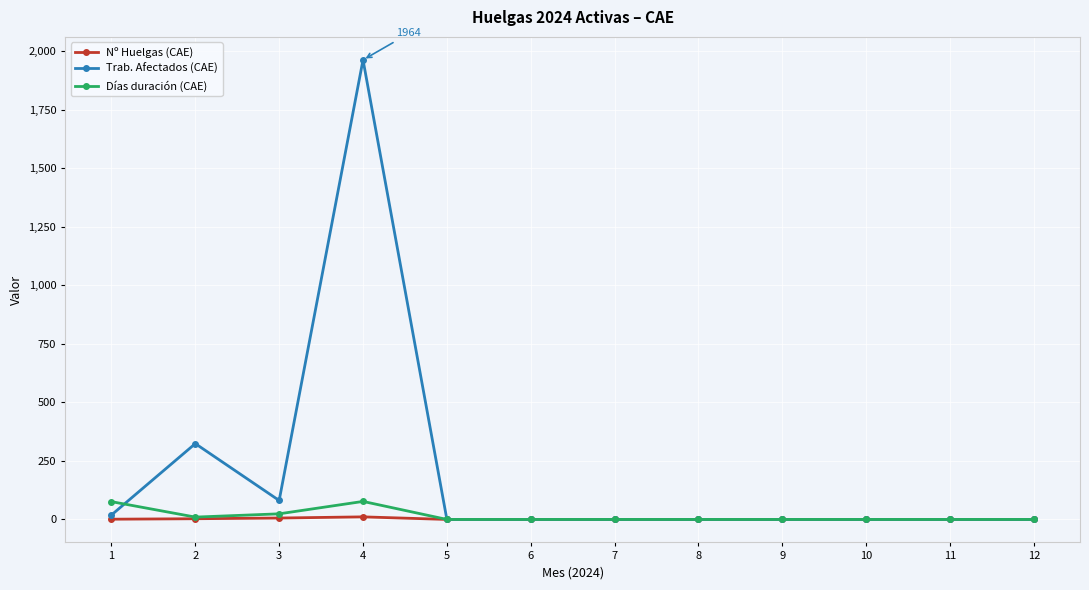

How many values in the Nº Huelgas (CAE) series exceed 0?

4